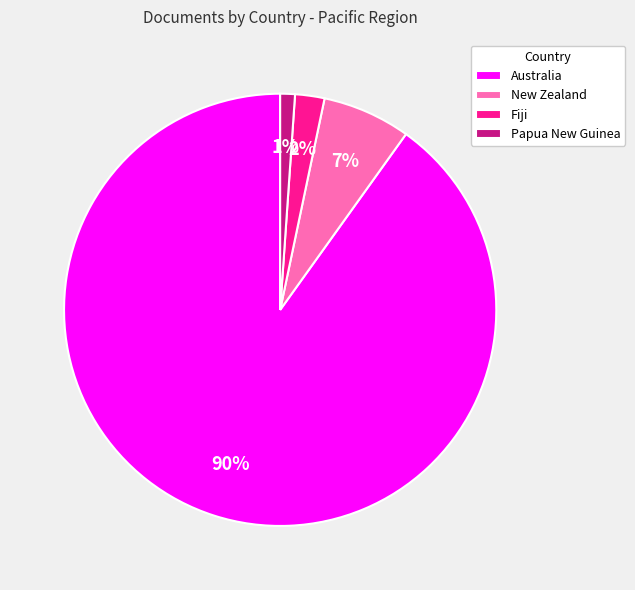

The New Zealand slice represents 7% of the pie. True or false?

True